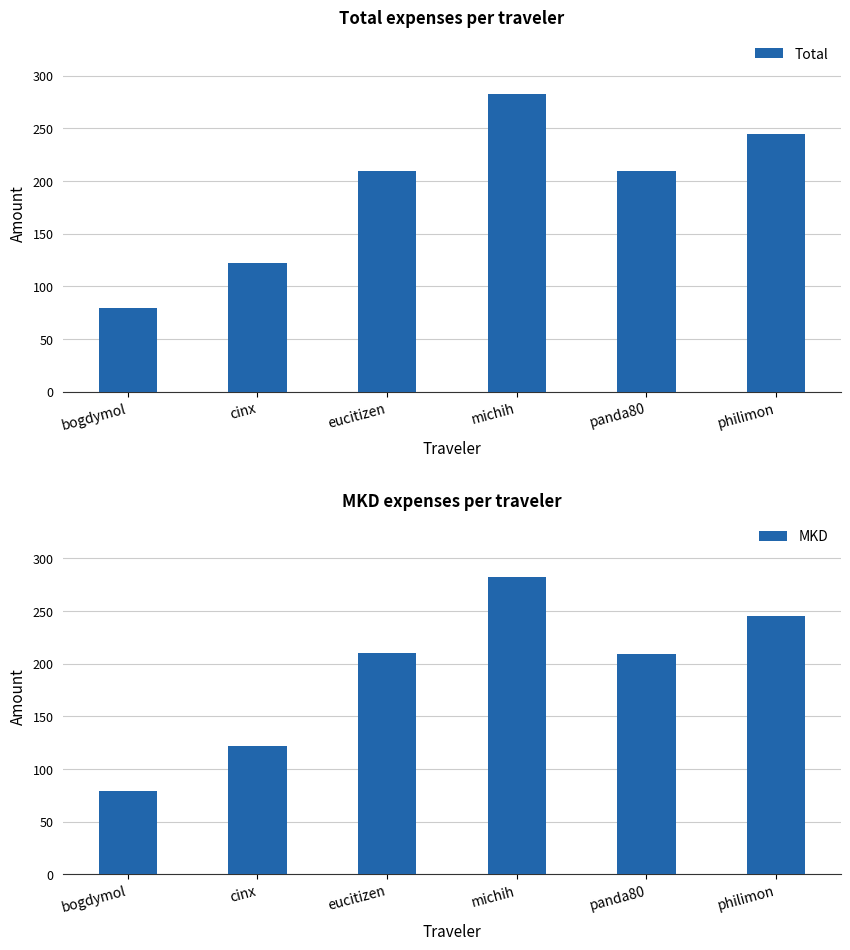

What is the sum of the Total values at philimon and michih?

527.7